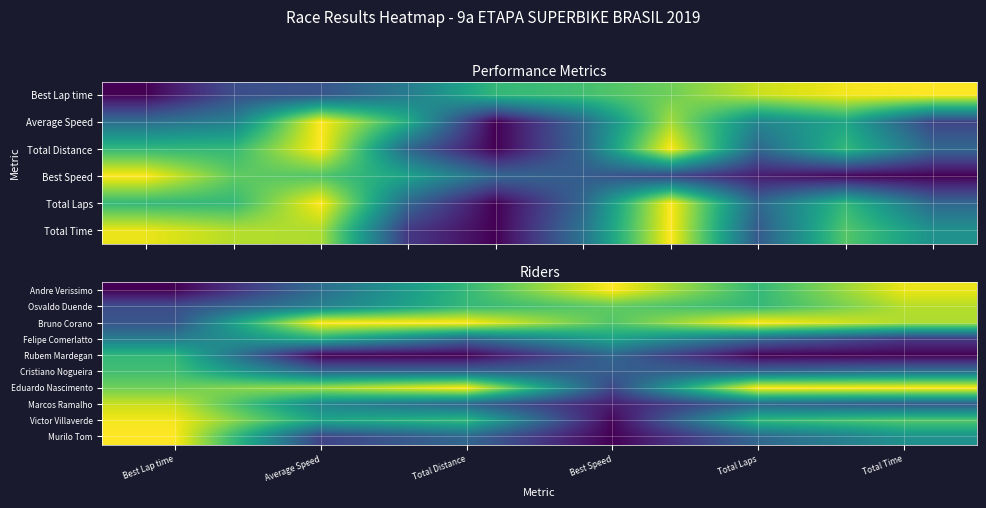

Reading right to left, list all the values displayed in this chart.

Andre Verissimo: Total Time=1.0	Total Laps=0.7	Best Speed=1.0	Total Distance=0.7	Average Speed=0.4	Best Lap time=0.0
Osvaldo Duende: Total Time=0.9	Total Laps=0.7	Best Speed=0.8	Total Distance=0.7	Average Speed=0.4	Best Lap time=0.2
Bruno Corano: Total Time=0.9	Total Laps=1.0	Best Speed=0.7	Total Distance=1.0	Average Speed=1.0	Best Lap time=0.3
Felipe Comerlatto: Total Time=0.2	Total Laps=0.3	Best Speed=0.6	Total Distance=0.3	Average Speed=0.6	Best Lap time=0.4
Rubem Mardegan: Total Time=0.0	Total Laps=0.0	Best Speed=0.3	Total Distance=0.0	Average Speed=0.0	Best Lap time=0.7
Cristiano Nogueira: Total Time=0.4	Total Laps=0.3	Best Speed=0.3	Total Distance=0.3	Average Speed=0.3	Best Lap time=0.7
Eduardo Nascimento: Total Time=1.0	Total Laps=1.0	Best Speed=0.2	Total Distance=1.0	Average Speed=0.9	Best Lap time=0.8
Marcos Ramalho: Total Time=0.3	Total Laps=0.3	Best Speed=0.1	Total Distance=0.3	Average Speed=0.5	Best Lap time=0.9
Victor Villaverde: Total Time=0.7	Total Laps=0.7	Best Speed=0.0	Total Distance=0.7	Average Speed=0.6	Best Lap time=1.0
Murilo Tom: Total Time=0.5	Total Laps=0.3	Best Speed=0.0	Total Distance=0.3	Average Speed=0.2	Best Lap time=1.0